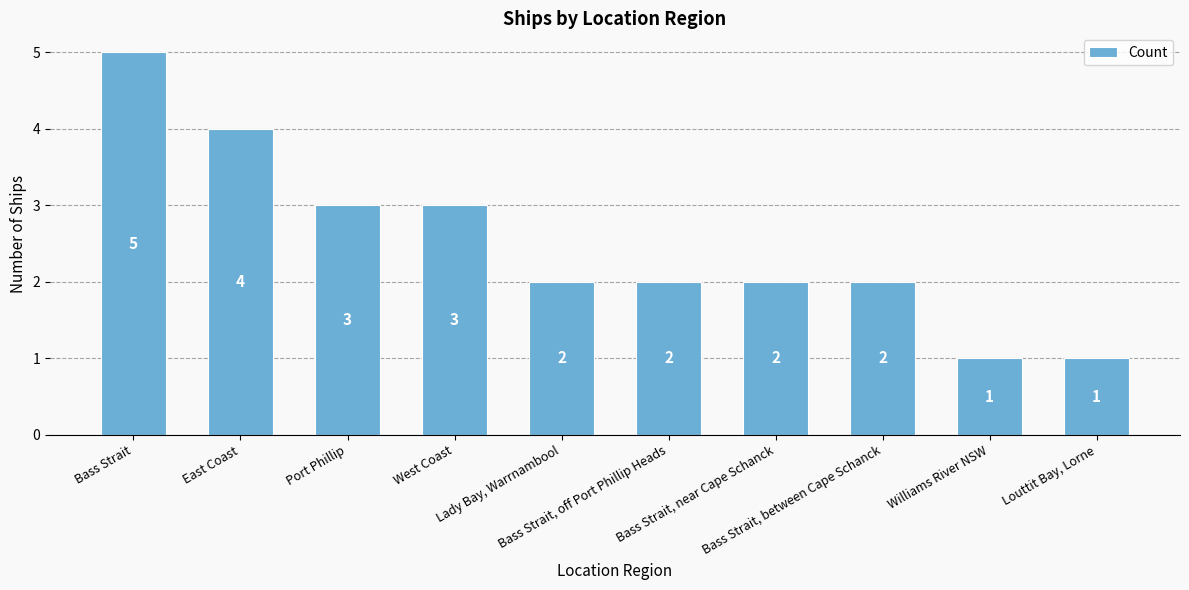

What is the label of the 5th bar from the right?

Bass Strait, off Port Phillip Heads